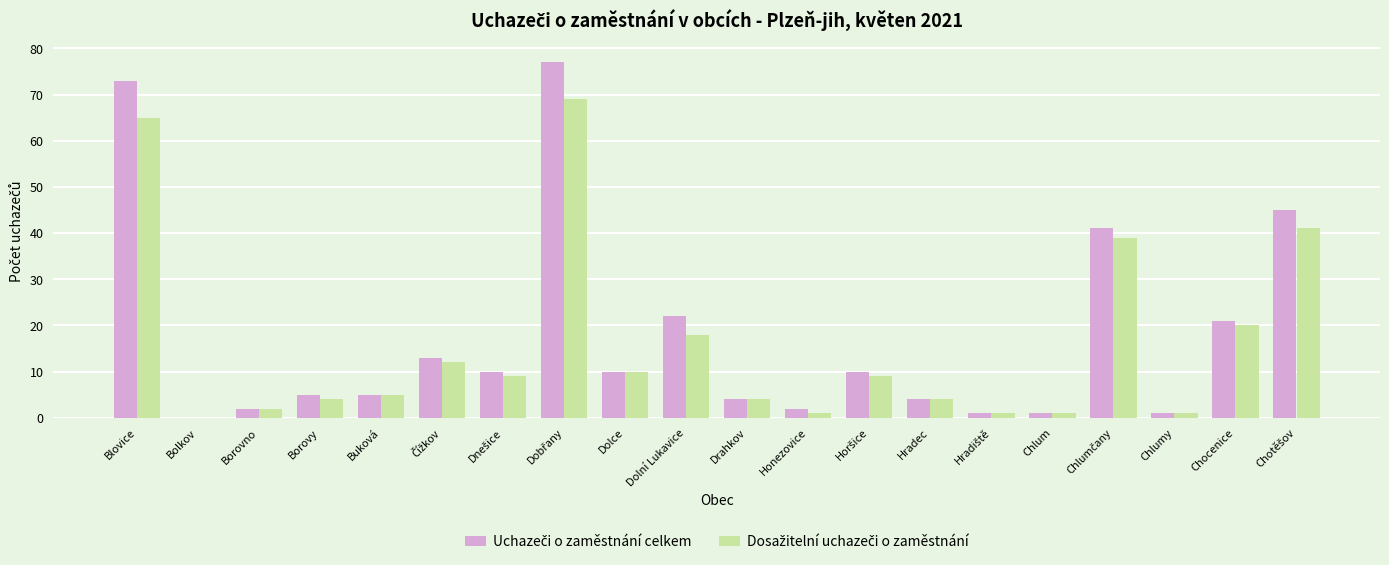

What is the greatest value displayed?

77